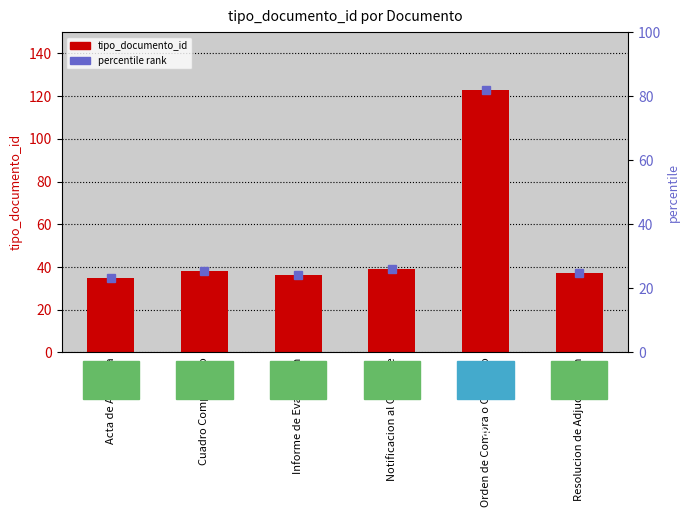

How many data points are above 38?

2